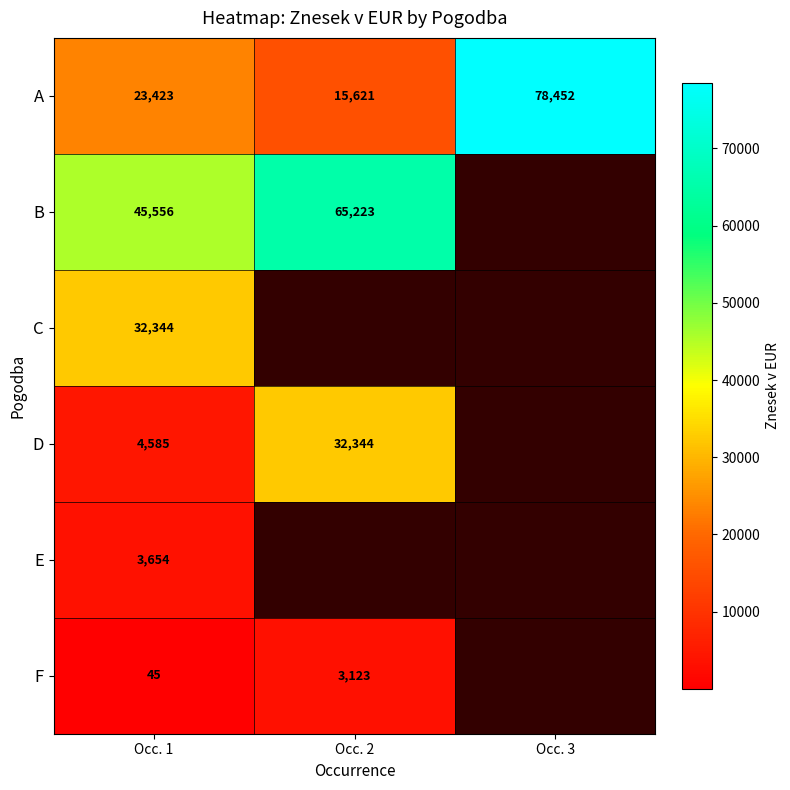

The value of A at Occ. 1 is 23423. True or false?

True